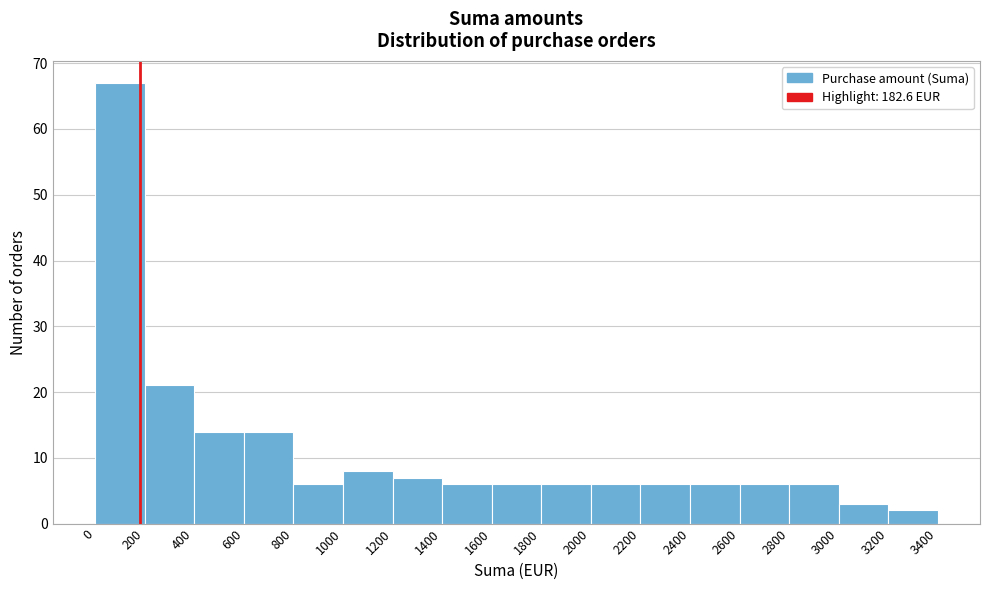

Reading left to right, list every bar in this chart as the range it spans on the x-axis followed by its height. The values are not printed on the chart, so give them approximately, as read against the axis.

0 to 200: 67
200 to 400: 21
400 to 600: 14
600 to 800: 14
800 to 1000: 6
1000 to 1200: 8
1200 to 1400: 7
1400 to 1600: 6
1600 to 1800: 6
1800 to 2000: 6
2000 to 2200: 6
2200 to 2400: 6
2400 to 2600: 6
2600 to 2800: 6
2800 to 3000: 6
3000 to 3200: 3
3200 to 3400: 2